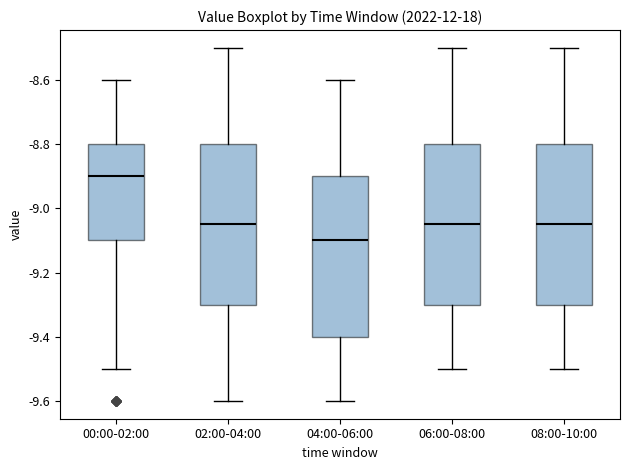

Reading left to right, read every box against the y-axis: the position of its median line, the range the box covers, and the ends of its whiskers. The values are not printed on the chart, so give them approximately, as read against the axis.

00:00-02:00: median -8.90, box -9.10 to -8.80, whiskers -9.50 to -8.60
02:00-04:00: median -9.04, box -9.30 to -8.80, whiskers -9.60 to -8.50
04:00-06:00: median -9.10, box -9.40 to -8.90, whiskers -9.60 to -8.60
06:00-08:00: median -9.04, box -9.30 to -8.80, whiskers -9.50 to -8.50
08:00-10:00: median -9.04, box -9.30 to -8.80, whiskers -9.50 to -8.50